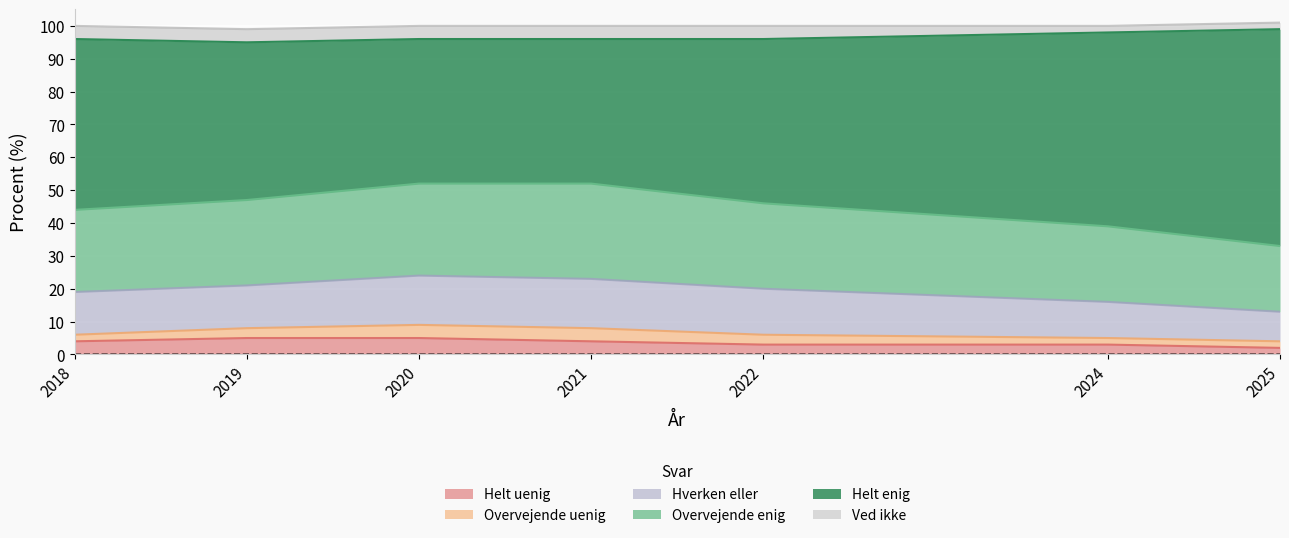

True or false: Hverken eller has a value of 27 at 2019.

False